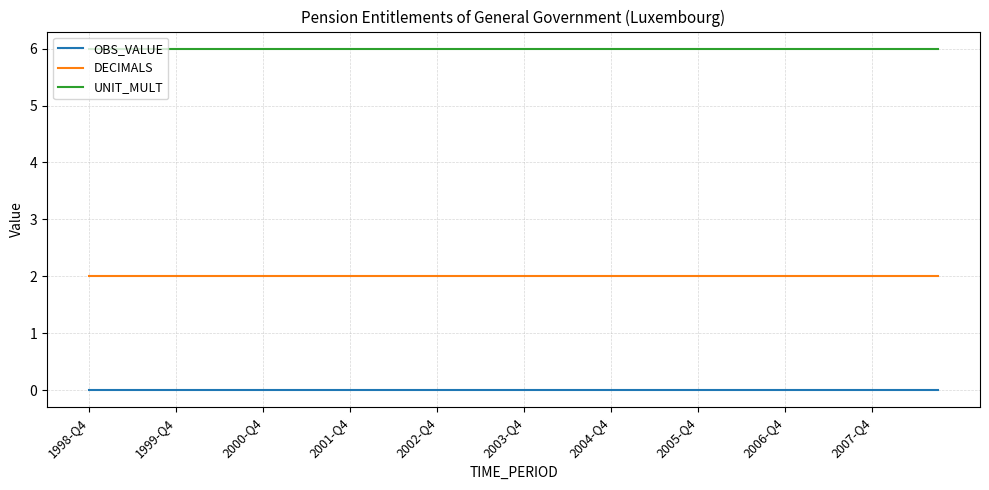

List the series in order of their peak value, highest first.

UNIT_MULT, DECIMALS, OBS_VALUE